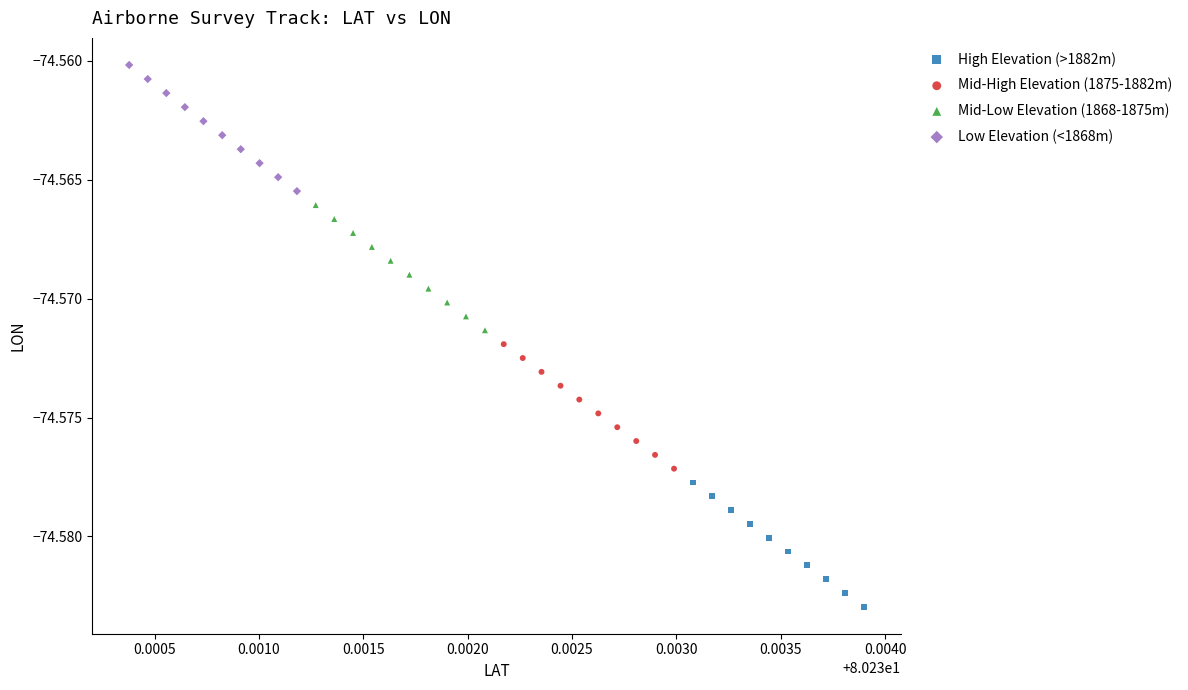

What are all the series names shown in the legend?

High Elevation (>1882m), Mid-High Elevation (1875-1882m), Mid-Low Elevation (1868-1875m), Low Elevation (<1868m)